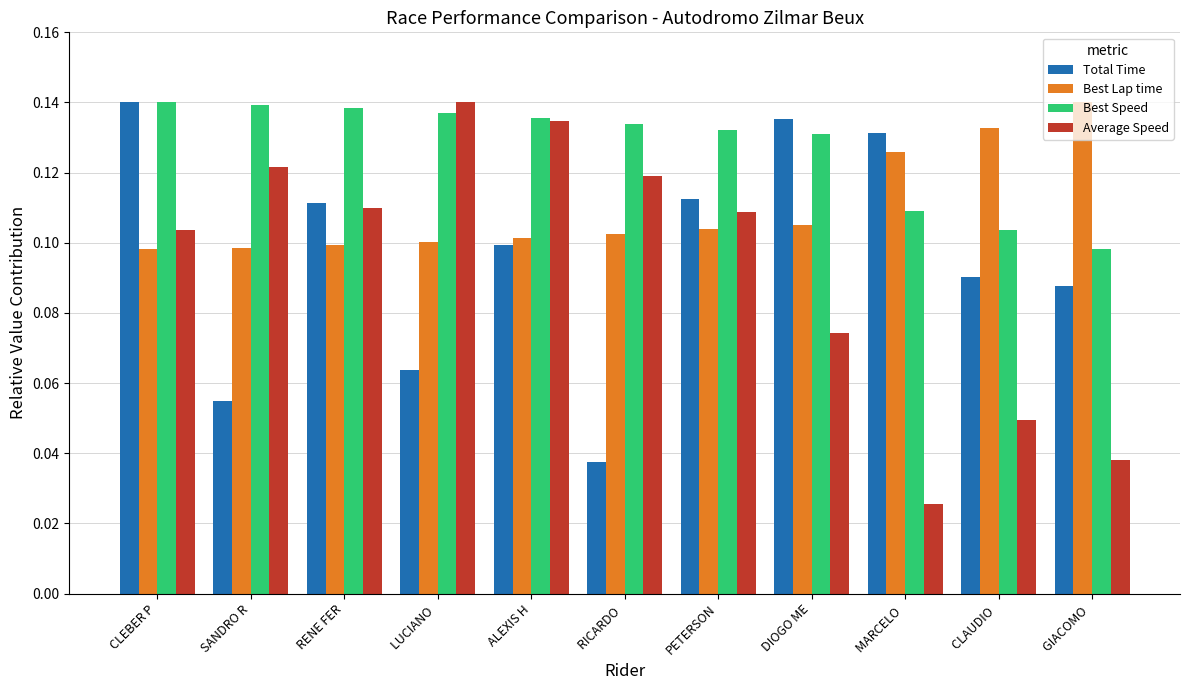

Between LUCIANO  and MARCELO , which series saw the biggest shift?

Average Speed